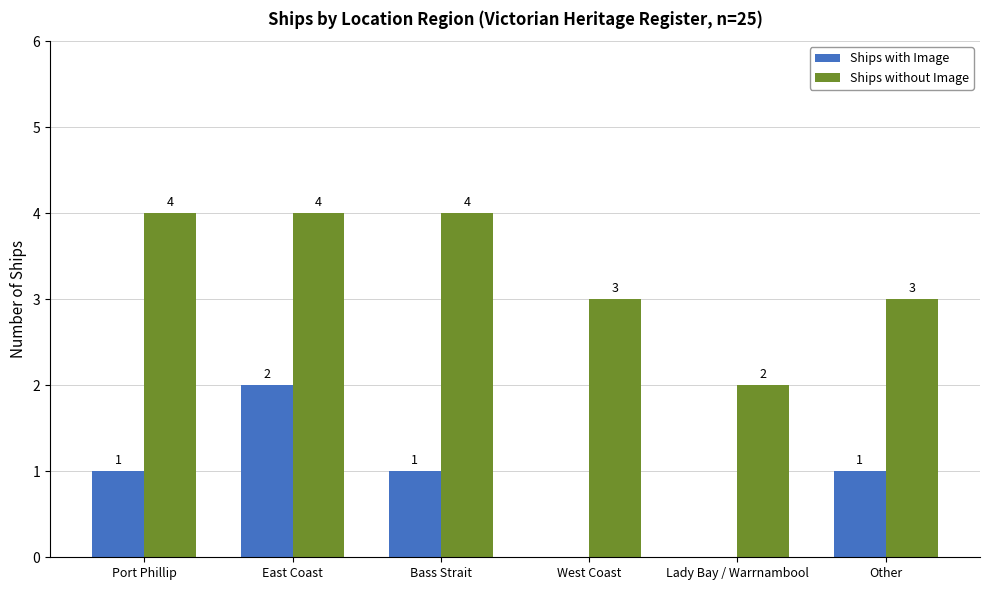

What are all the series names shown in the legend?

Ships with Image, Ships without Image